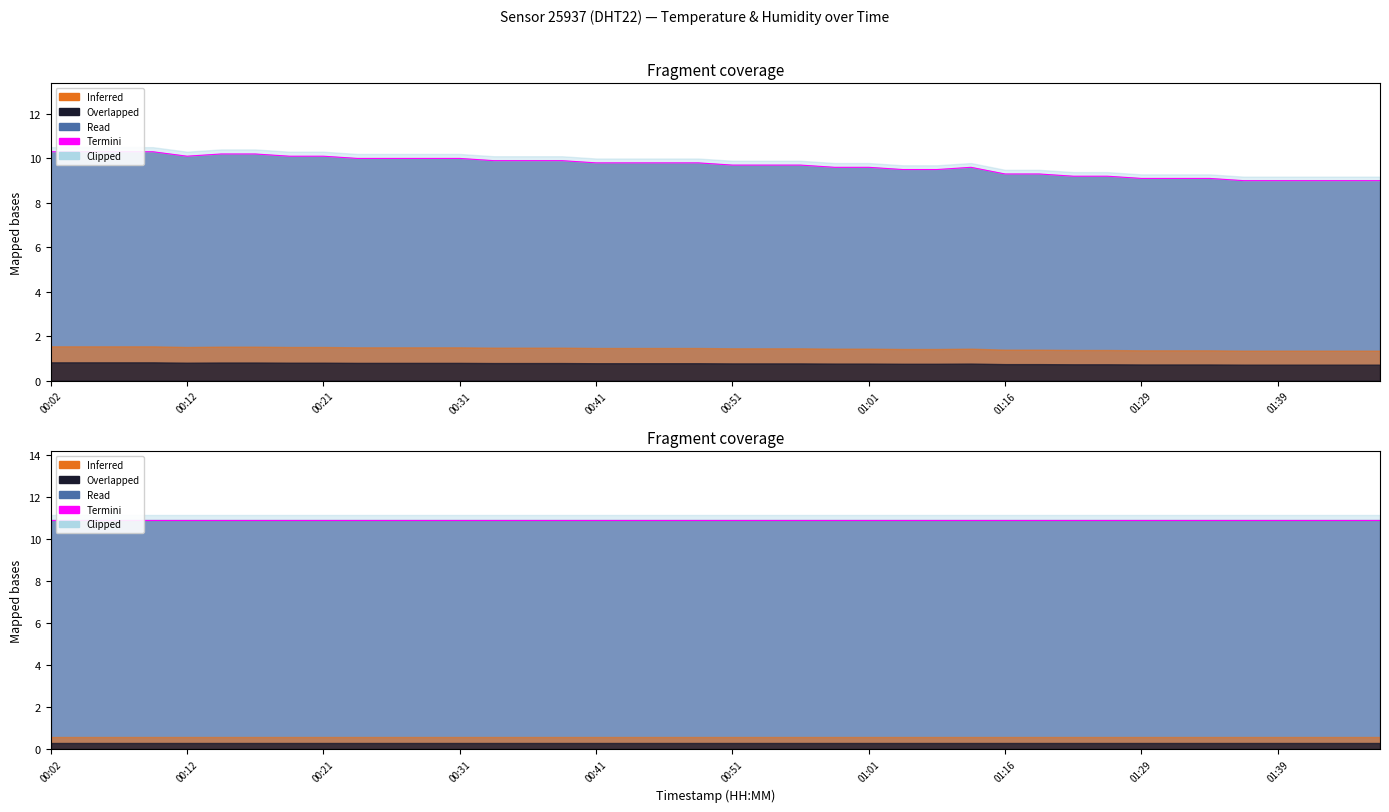

What value does the data have at 01:29?

9.1